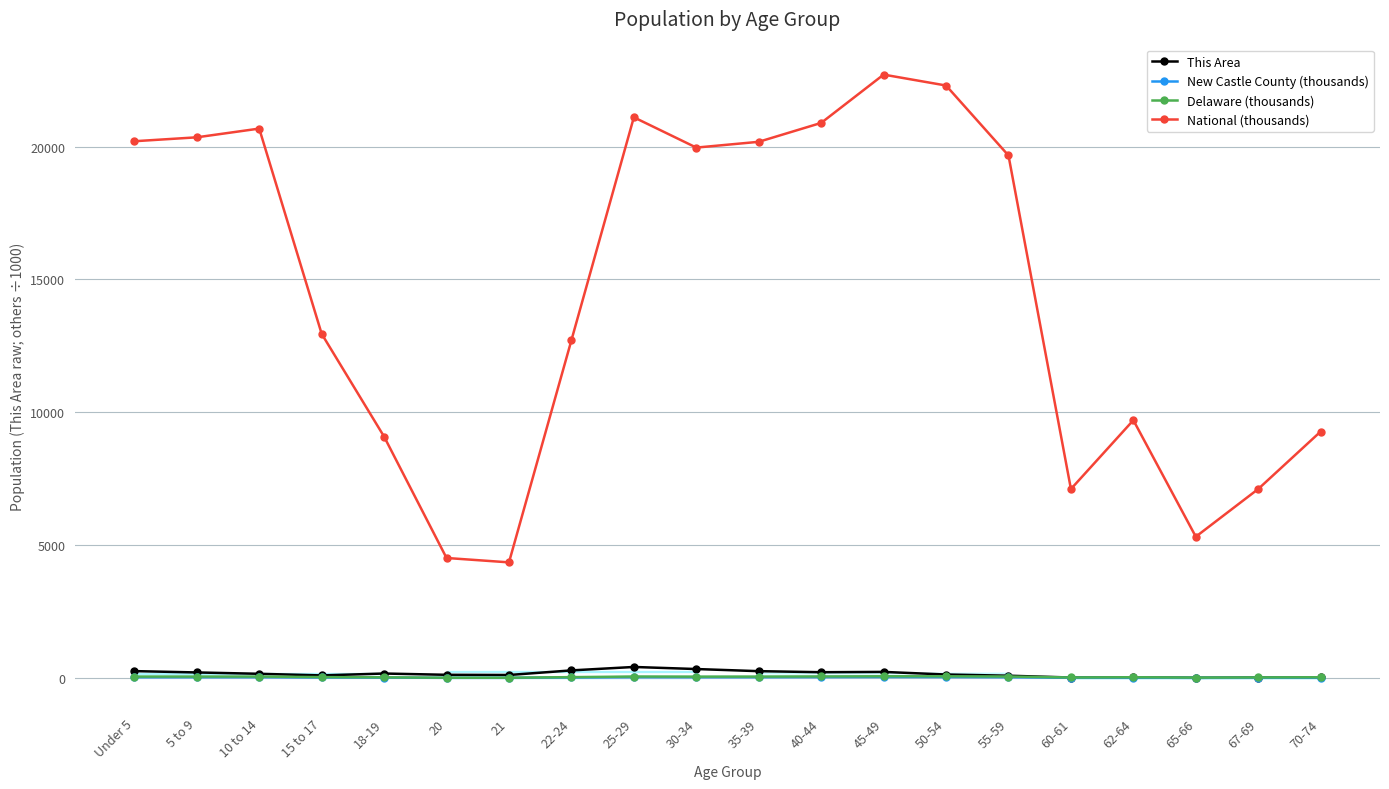

What is the difference between the maximum and minimum values in the National (thousands) series?

18354.3